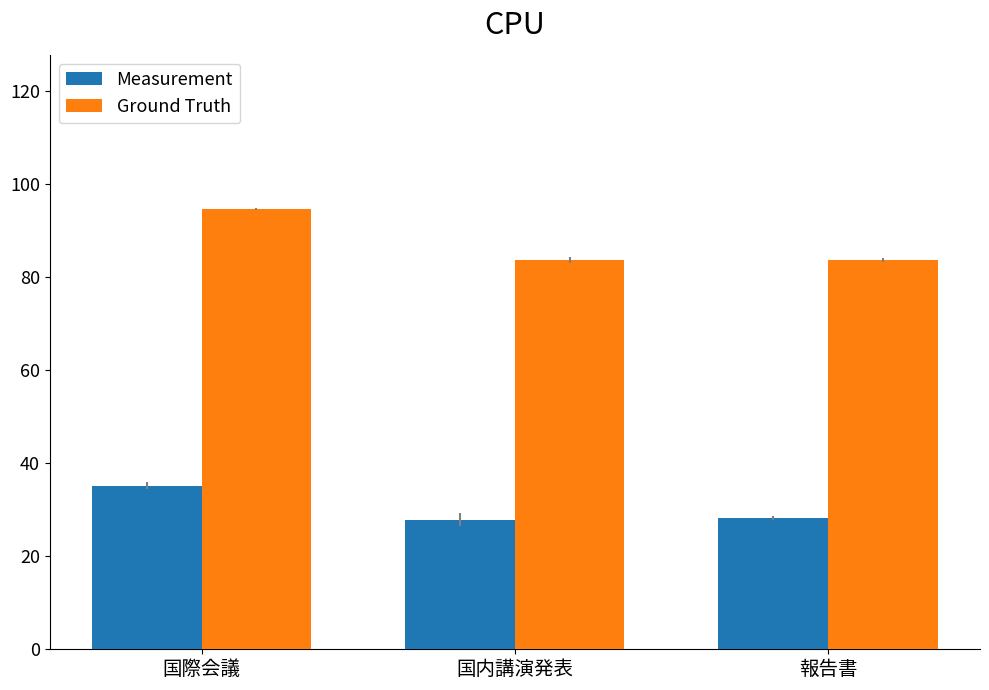

What is the maximum value shown in the chart?

94.6